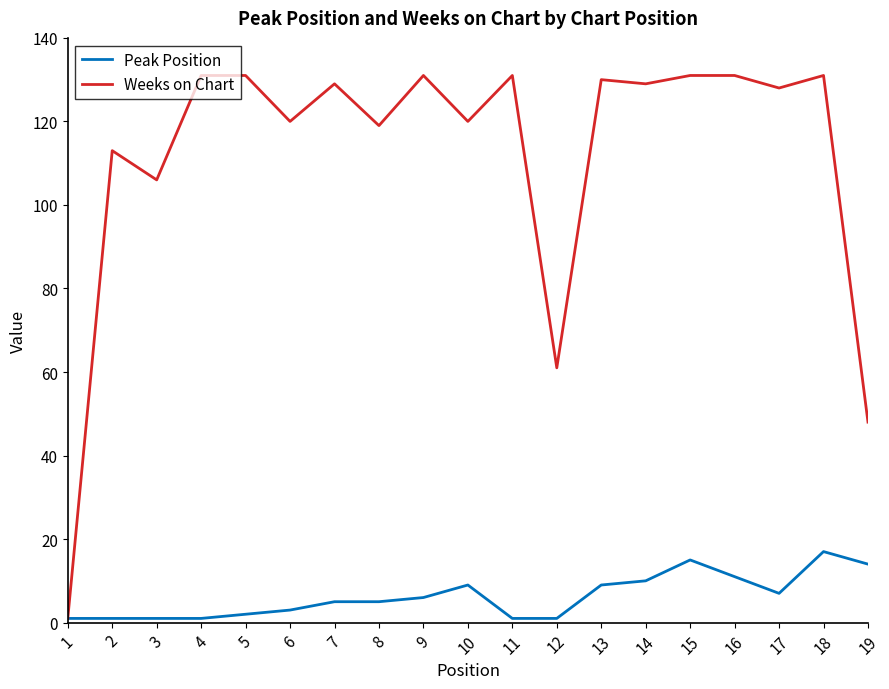

At which label is Weeks on Chart closest to 66?

12